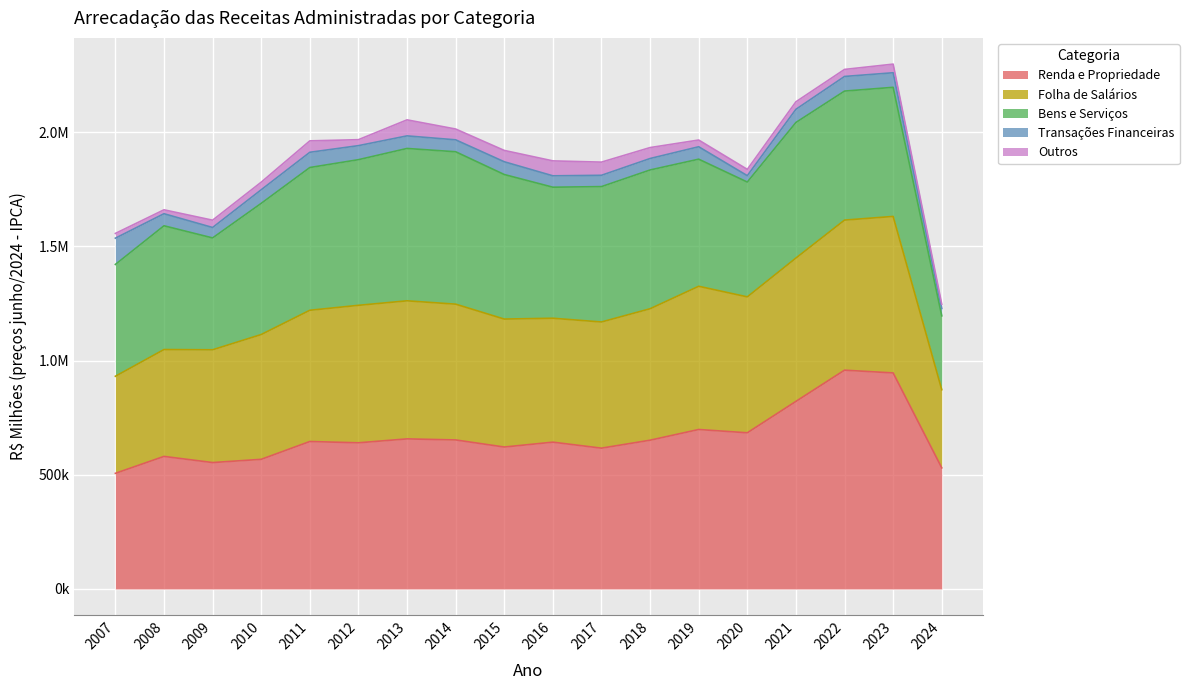

Read the Folha de Salários value at 2009.

493682.3